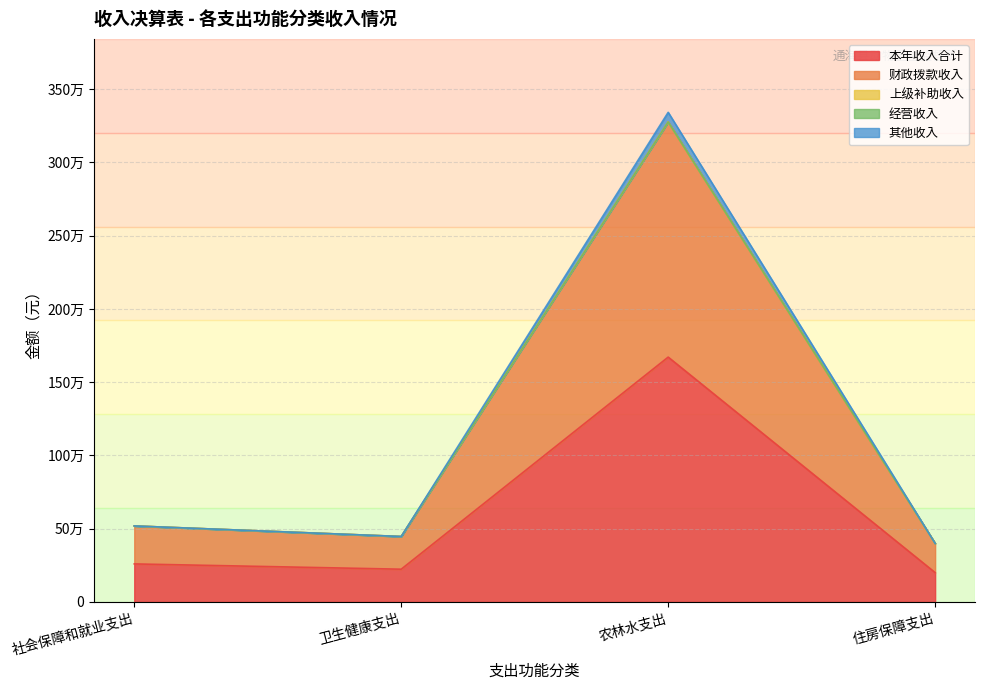

At which category is the sum across all series the highest?

农林水支出